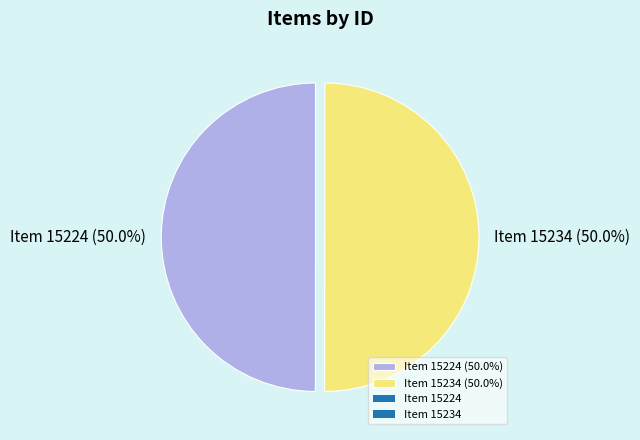

Approximately how many times larger is the value at Item 15224 (50.0%) compared to Item 15234 (50.0%)?

1.0